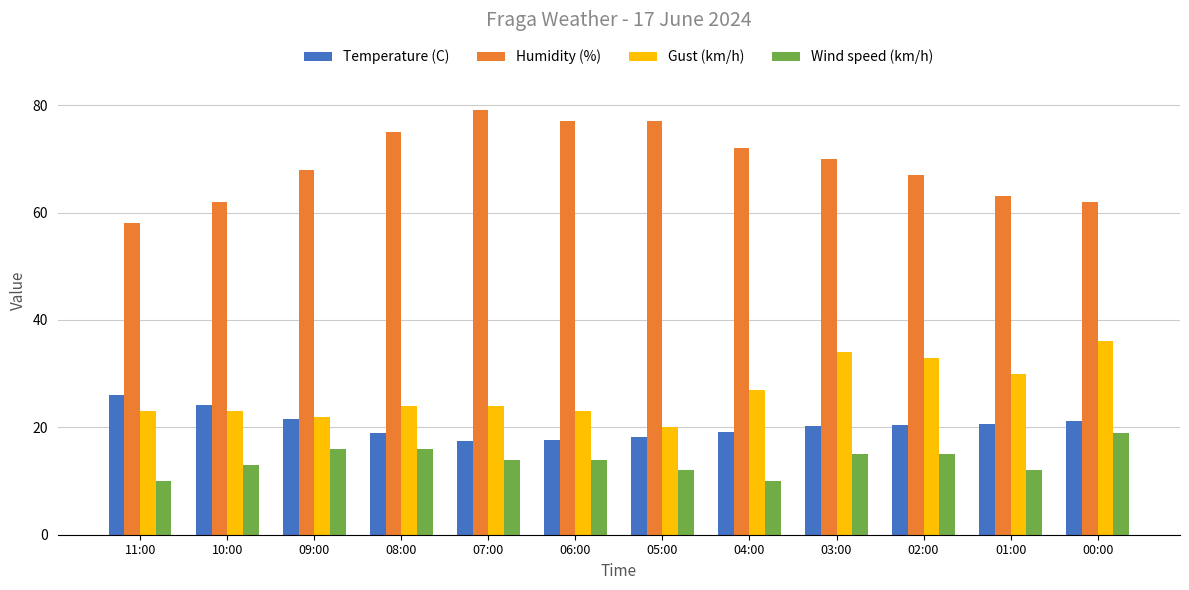

What is the average value of the Temperature (C) series?

20.5